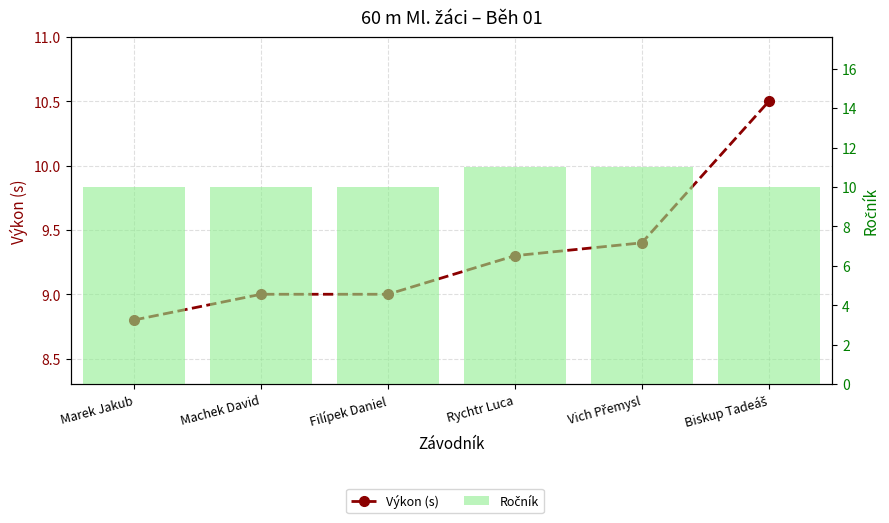

Reading left to right, extract all data points from this chart.

Výkon (s): 8.8	9.0	9.0	9.3	9.4	10.5
Ročník: 10.0	10.0	10.0	11.0	11.0	10.0